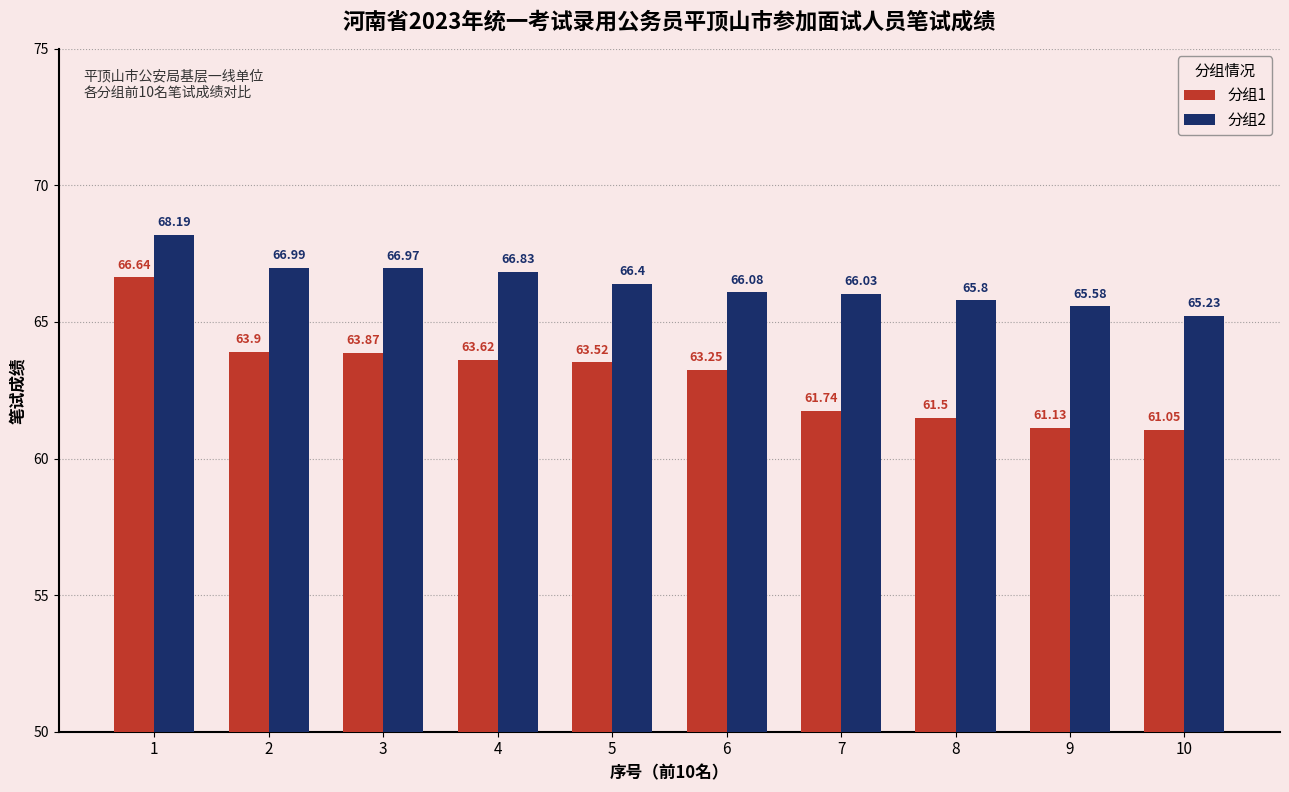

Rank the series by their average value, from highest to lowest.

分组2, 分组1